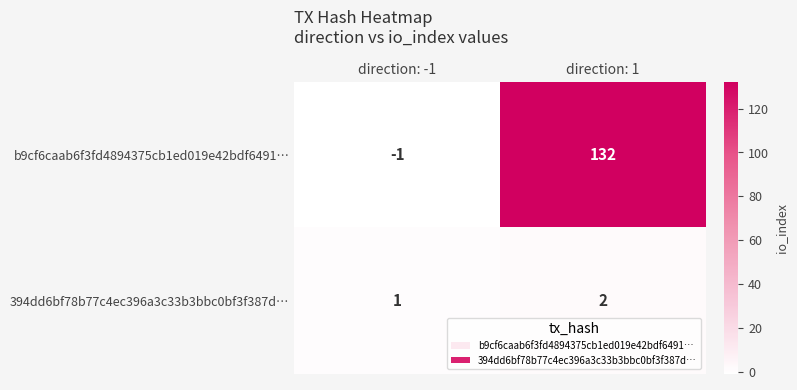

How many data points does each series have?

2